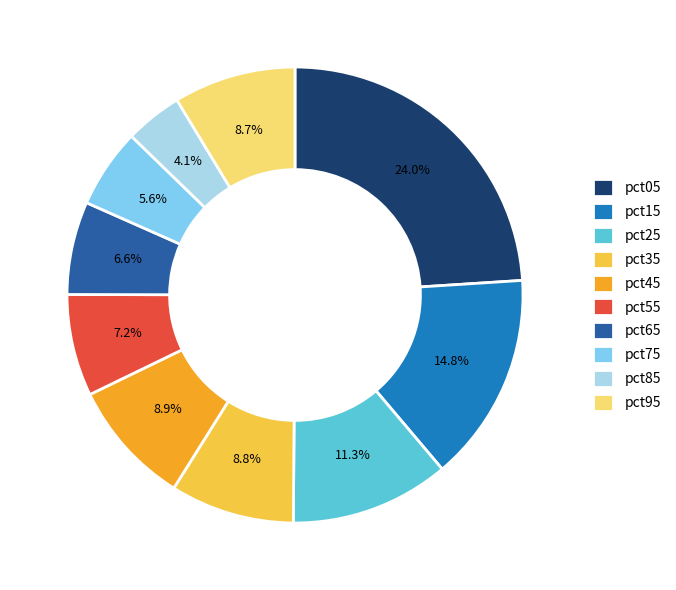

True or false: pct95 accounts for 1% of the total.

False